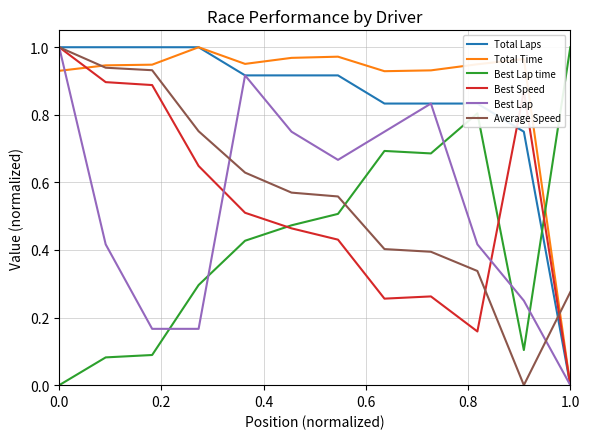

Which series ends up on top after the final intersection of Best Lap time and Total Time?

Best Lap time